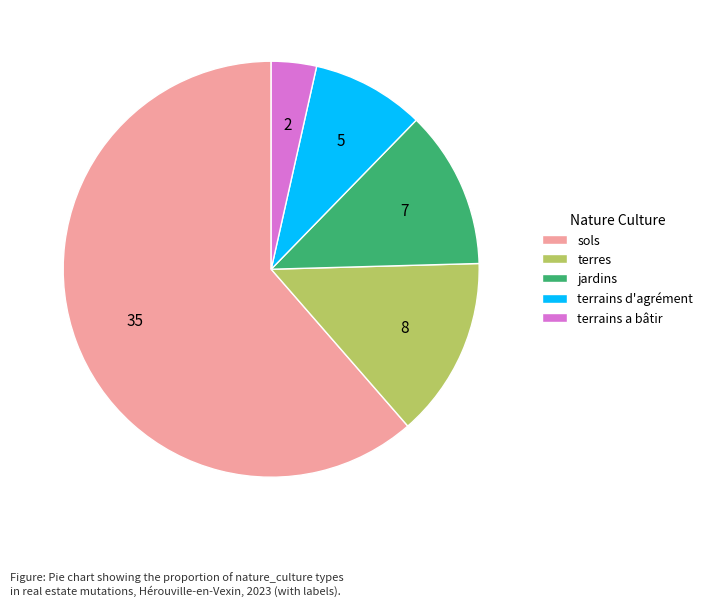

Count the number of slices in the pie.

5